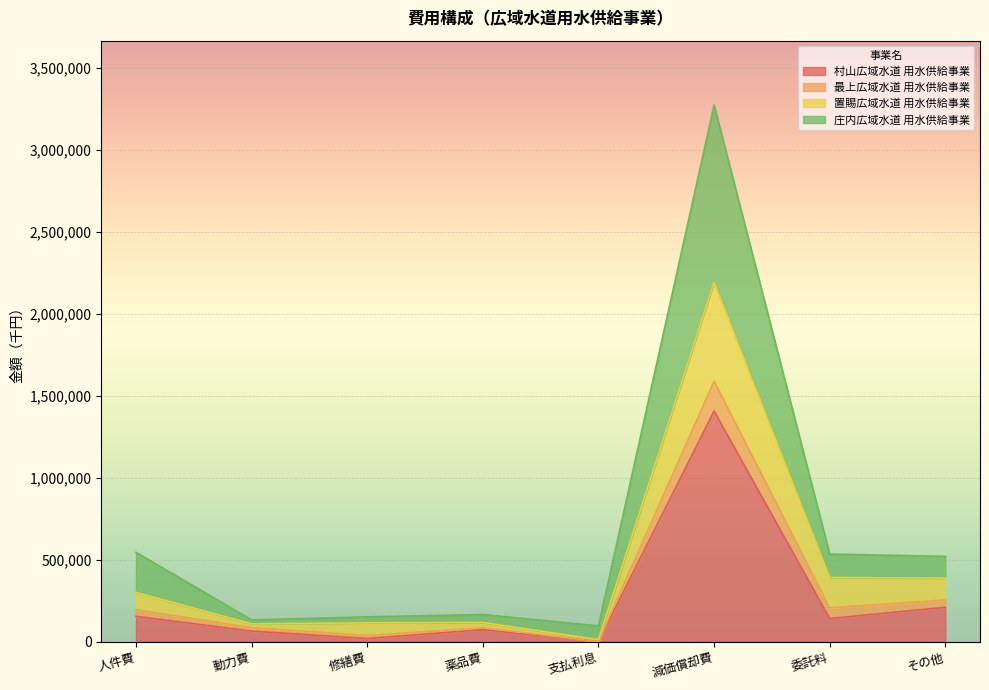

What is the total value across all series at 人件費?

544793